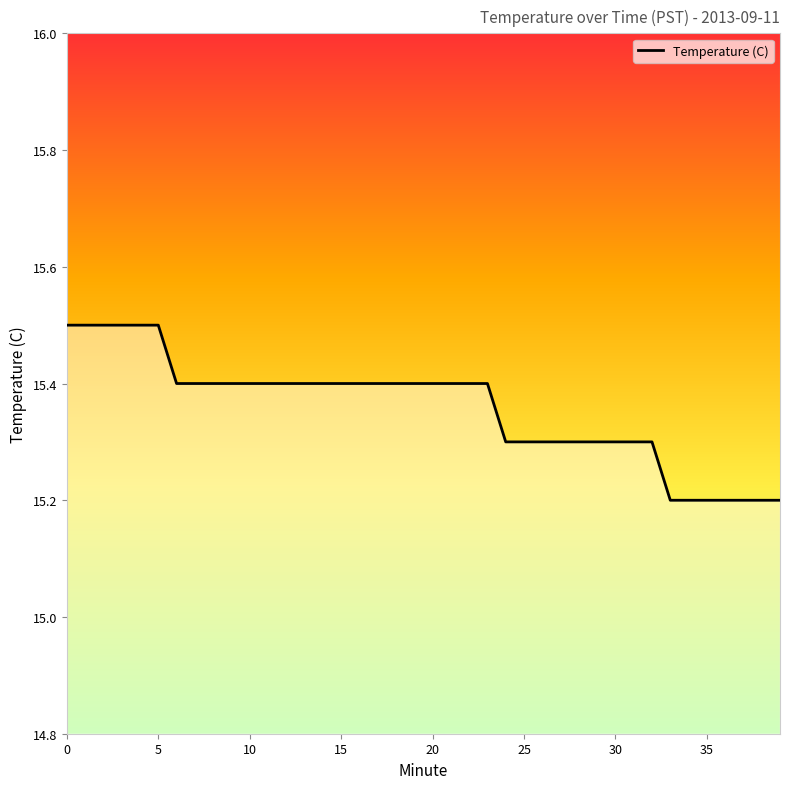

What is the greatest value displayed?

15.5